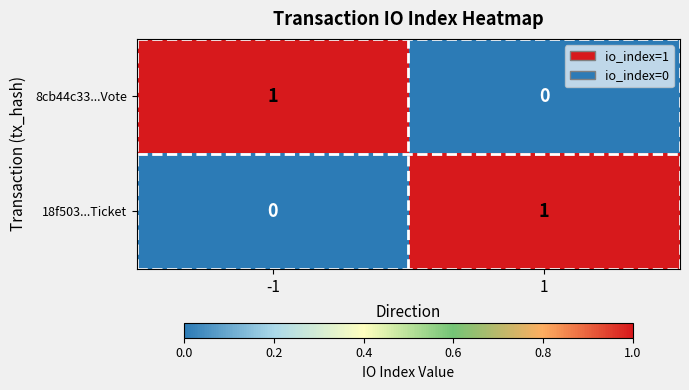

True or false: 8cb44c33...Vote has a value of 1 at -1.

True